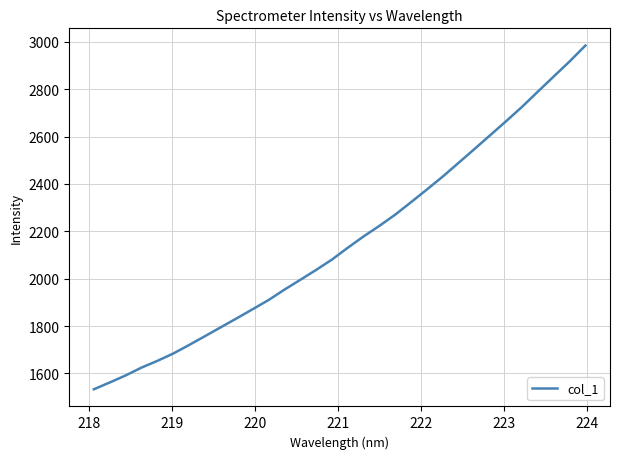

How many lines are shown in the chart?

1